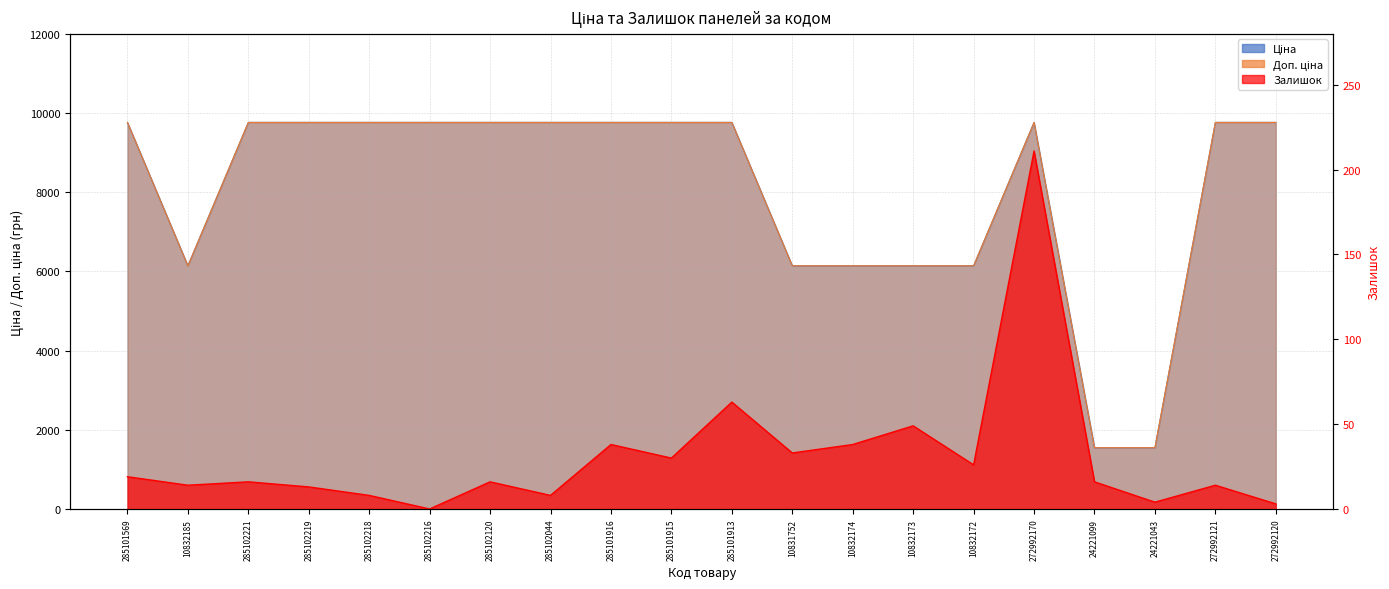

The Ціна series shows 9764.4 at 285102218. True or false?

True